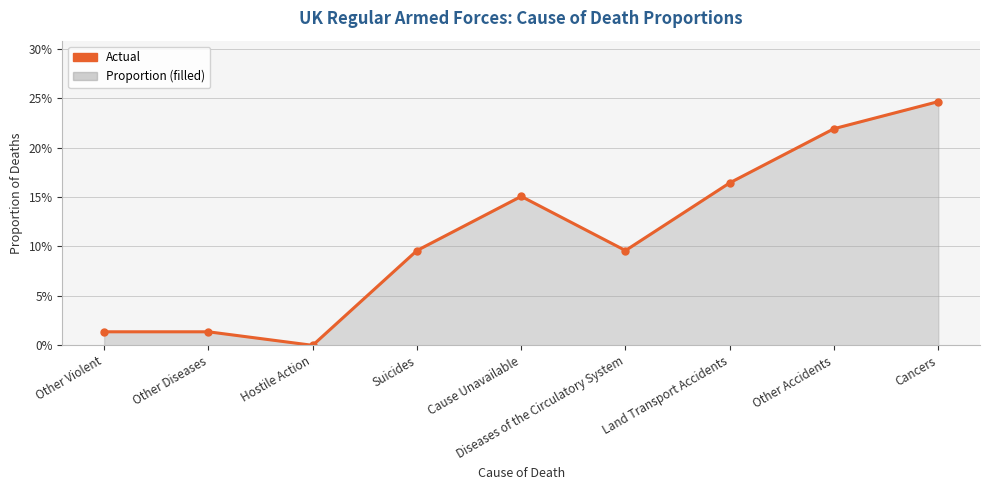

Reading left to right, extract all data points from this chart.

Other Violent=0.0	Other Diseases=0.0	Hostile Action=0.0	Suicides=0.1	Cause Unavailable=0.2	Diseases of the Circulatory System=0.1	Land Transport Accidents=0.2	Other Accidents=0.2	Cancers=0.2